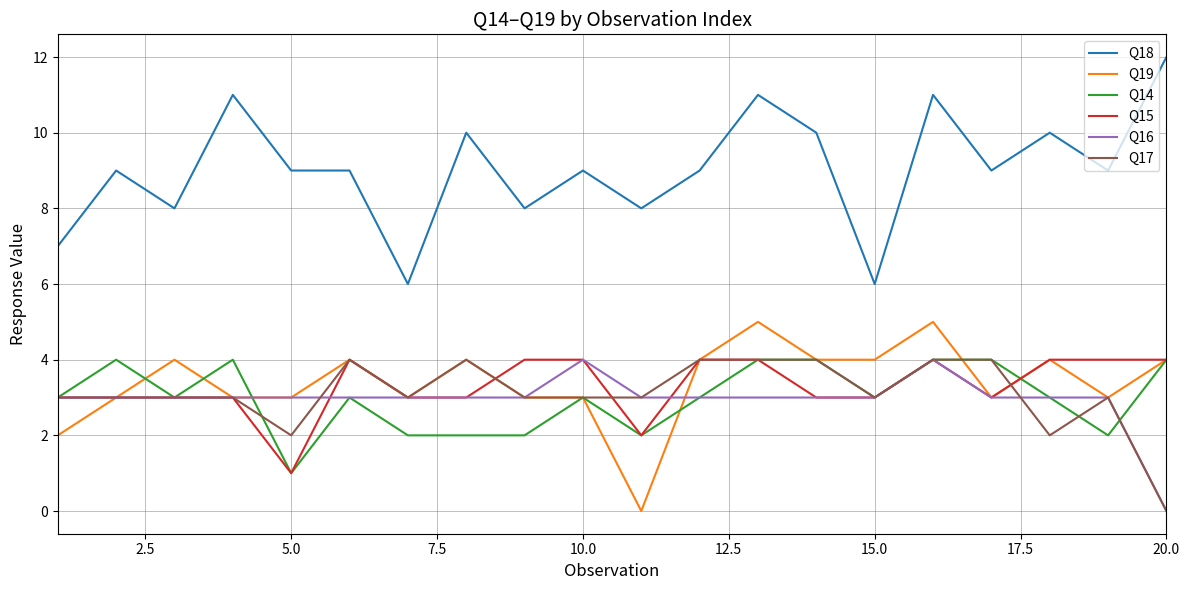

True or false: Q14 and Q18 cross at least once.

False